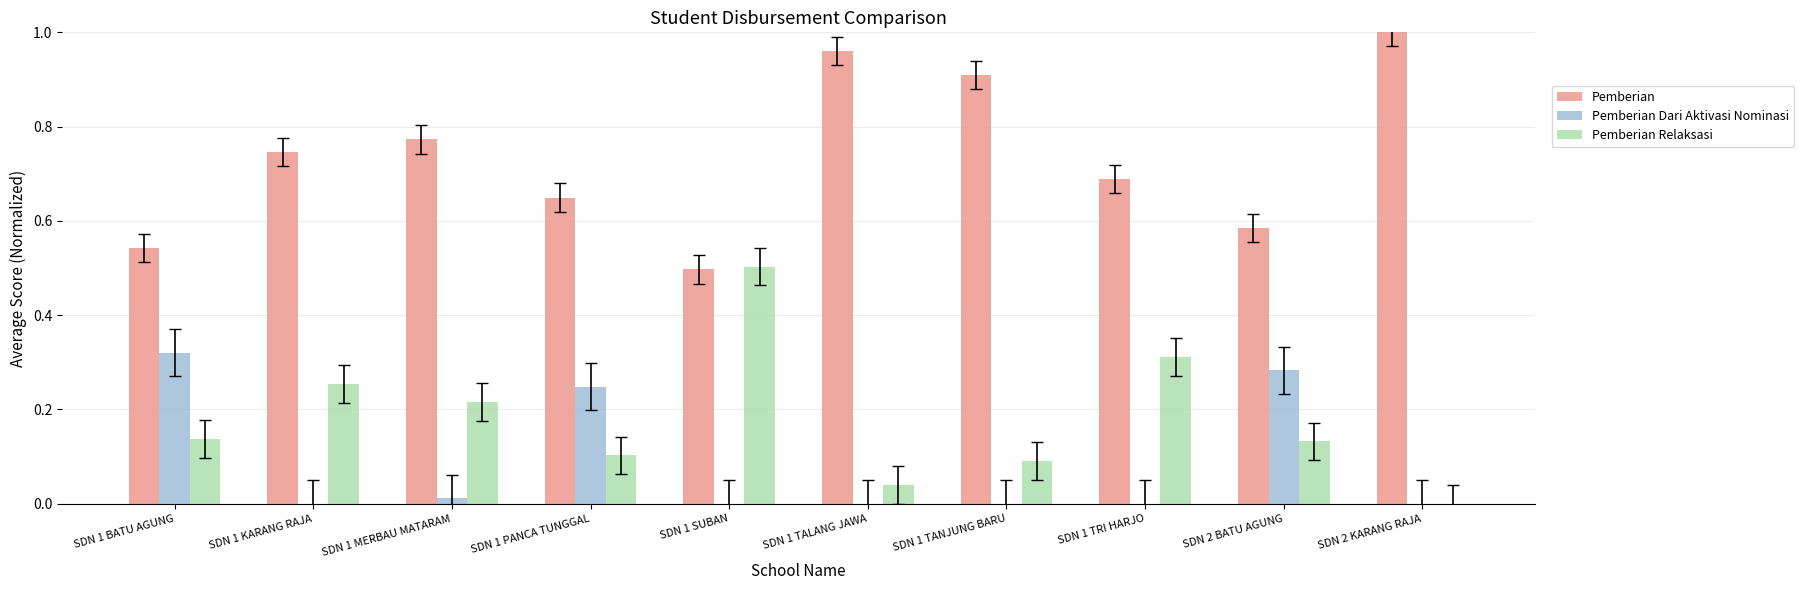

What are all the series names shown in the legend?

Pemberian, Pemberian Dari Aktivasi Nominasi, Pemberian Relaksasi